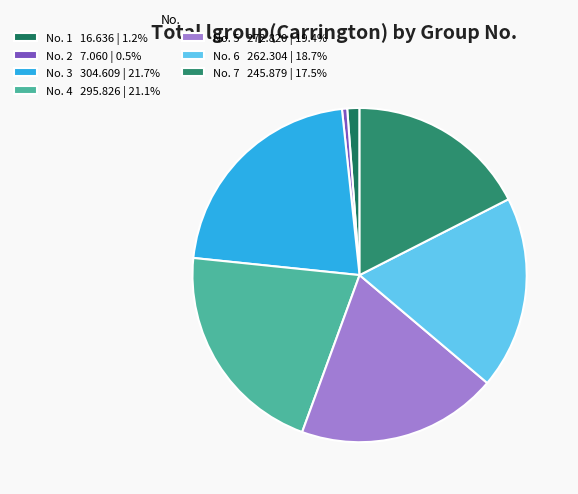

Does any single category account for the majority?

No